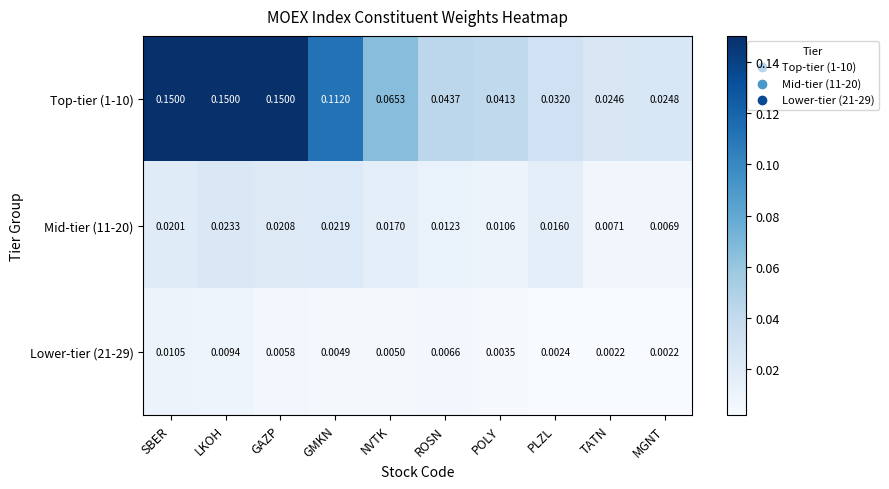

Where is Top-tier (1-10) nearest to the value 0?

TATN